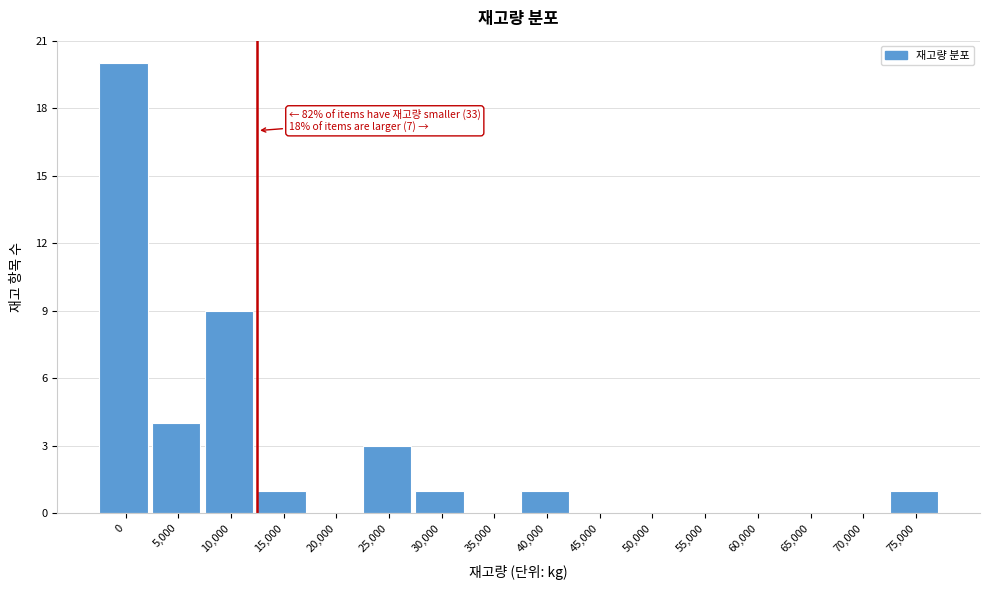

Reading left to right, list all the values displayed in this chart.

0=20	5,000=4	10,000=9	15,000=1	20,000=0	25,000=3	30,000=1	35,000=0	40,000=1	45,000=0	50,000=0	55,000=0	60,000=0	65,000=0	70,000=0	75,000=1